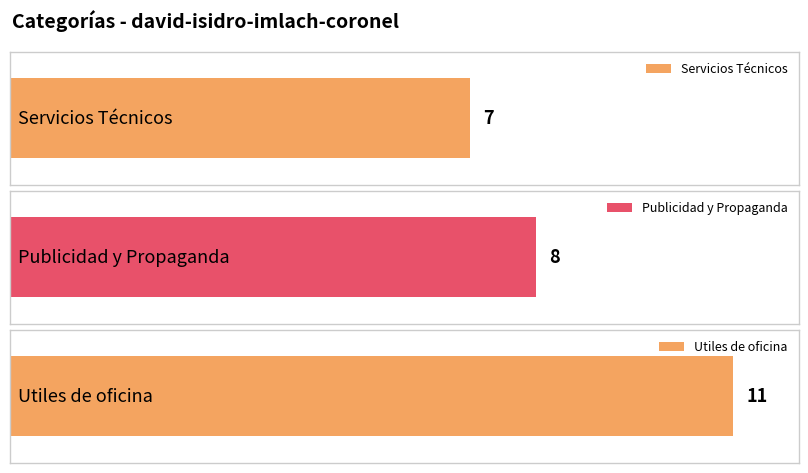

At which label does the data first exceed 8?

Utiles de oficina